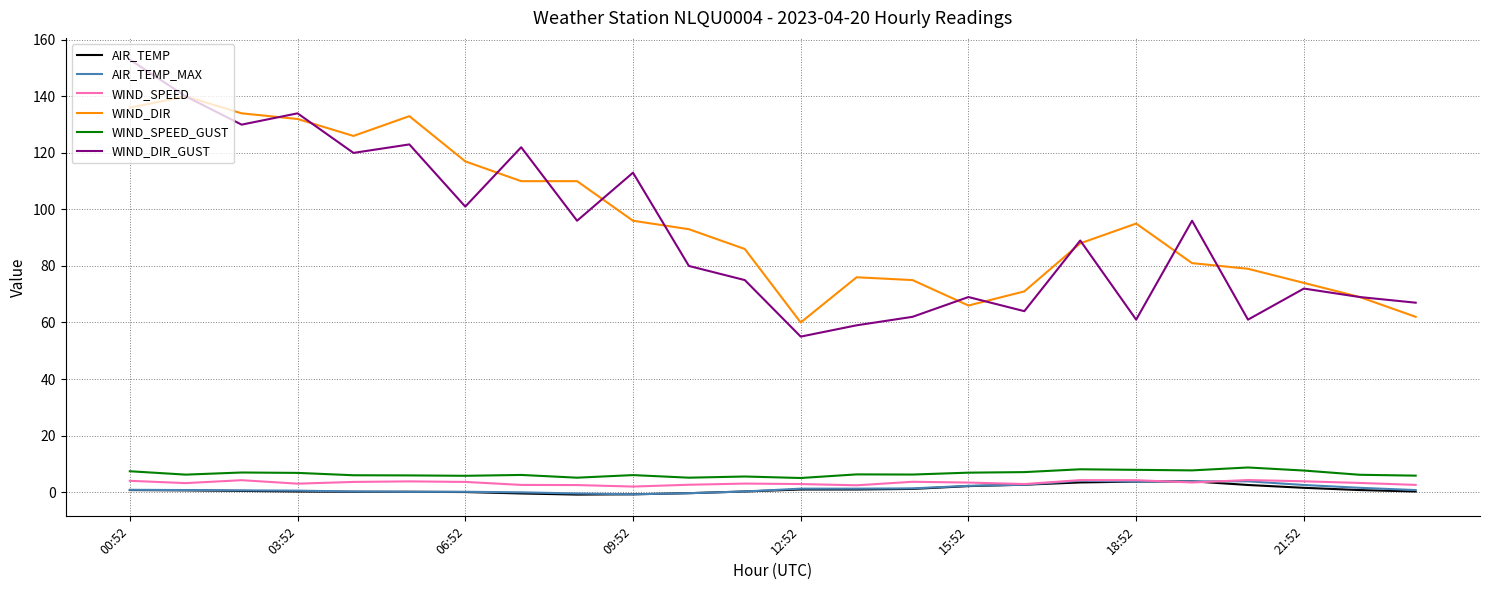

Count the number of data series in this chart.

6